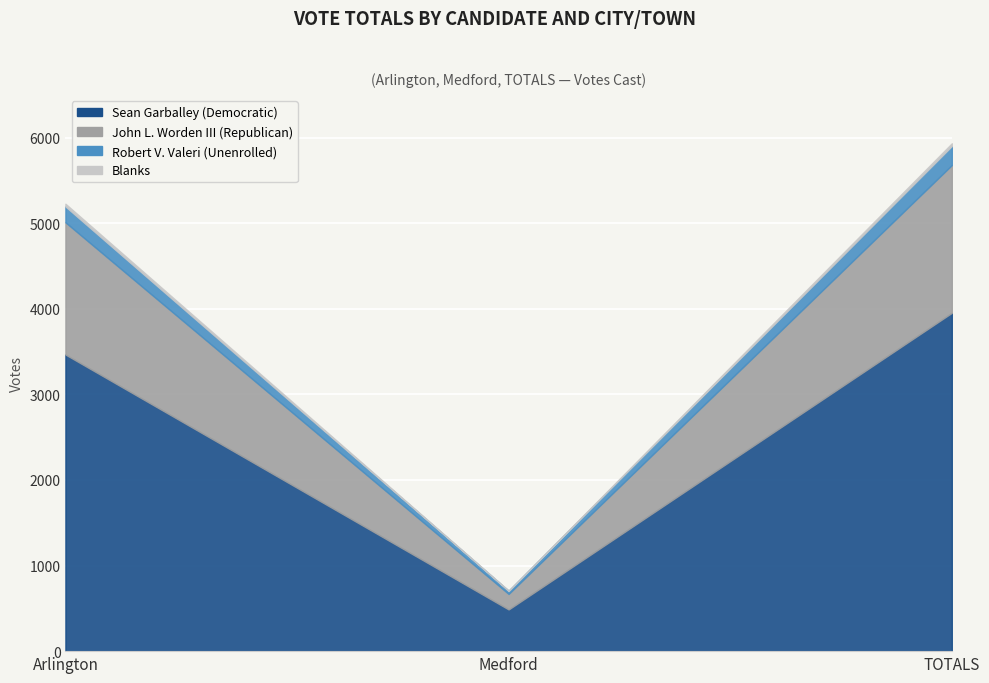

Reading left to right, what are all the values shown in this chart?

Sean Garballey (Democratic): 3466	487	3953
John L. Worden III (Republican): 1545	182	1727
Robert V. Valeri (Unenrolled): 185	37	222
Blanks: 32	0	32